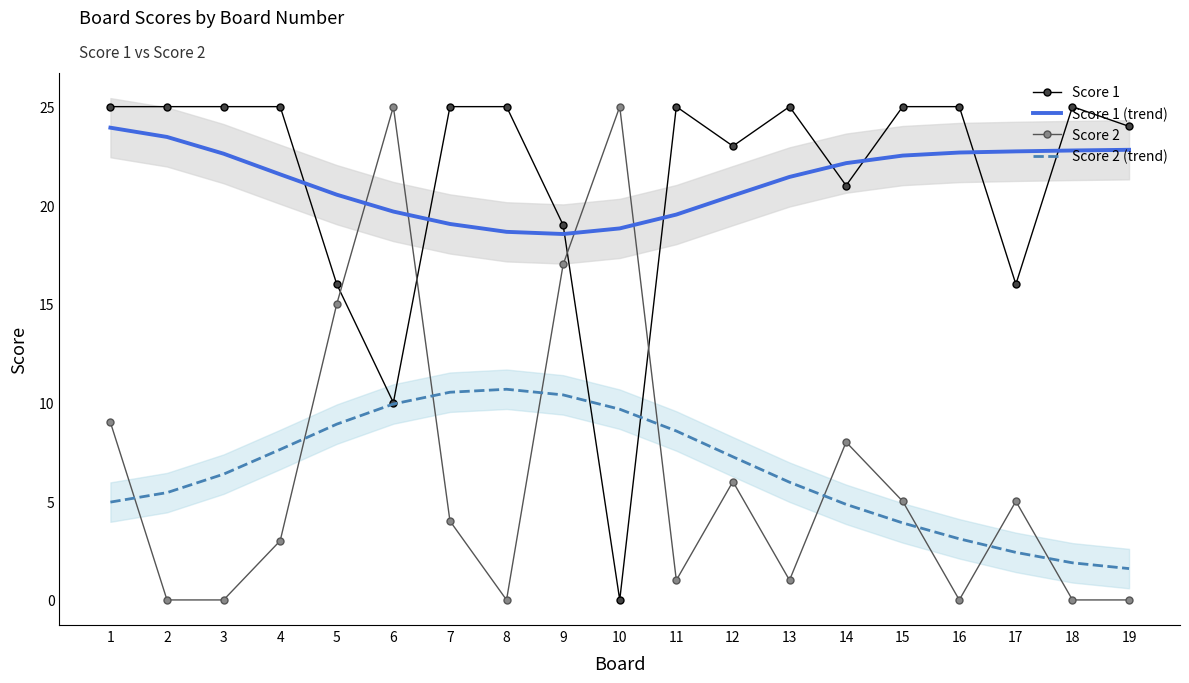

What is the approximate value of Score 2 at 17?

5.0